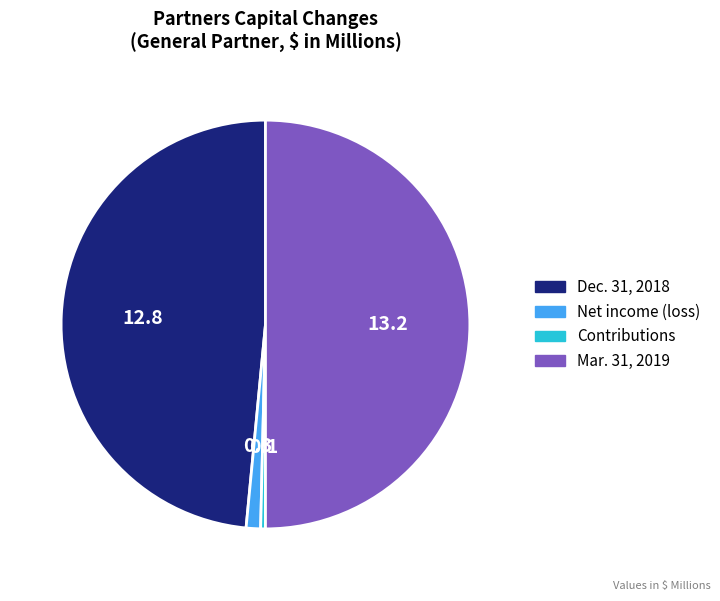

Which category has the smallest portion of the pie?

Contributions